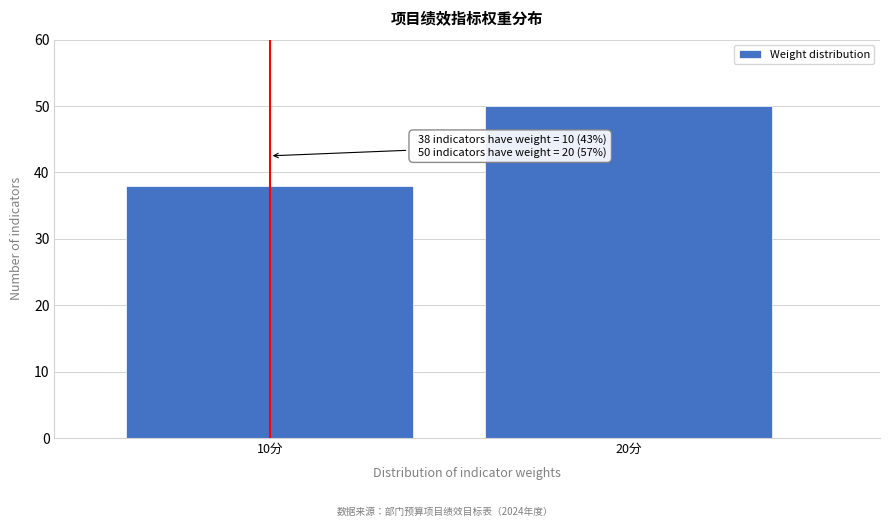

Reading right to left, extract all data points from this chart.

20分=50	10分=38